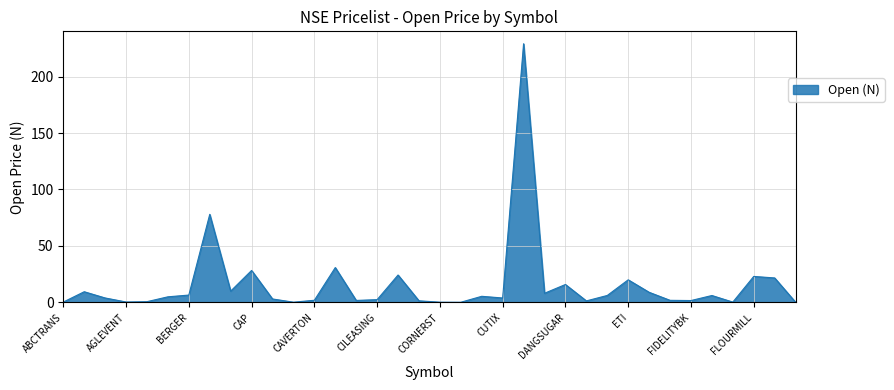

What is the difference between the maximum and minimum values?

228.8